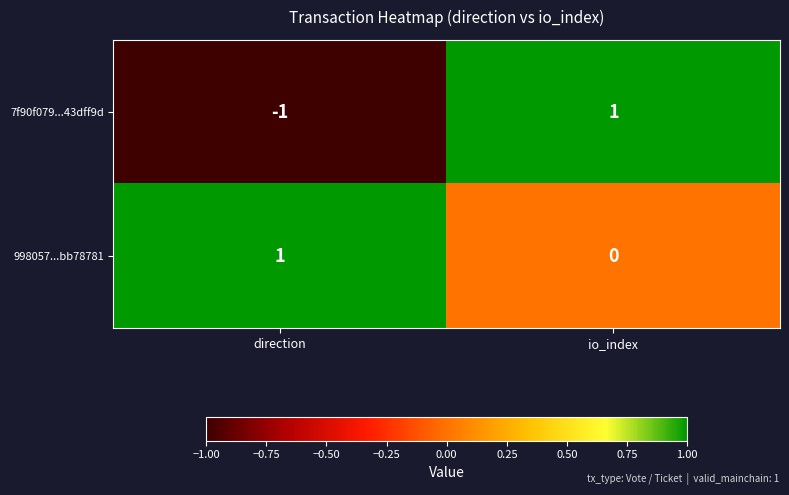

At io_index, list the series in order from smallest to largest.

998057...bb78781, 7f90f079...43dff9d